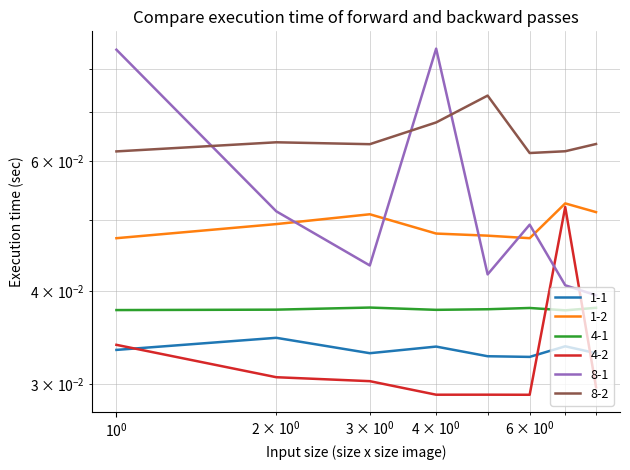

True or false: 4-1 and 1-1 cross at least once.

False